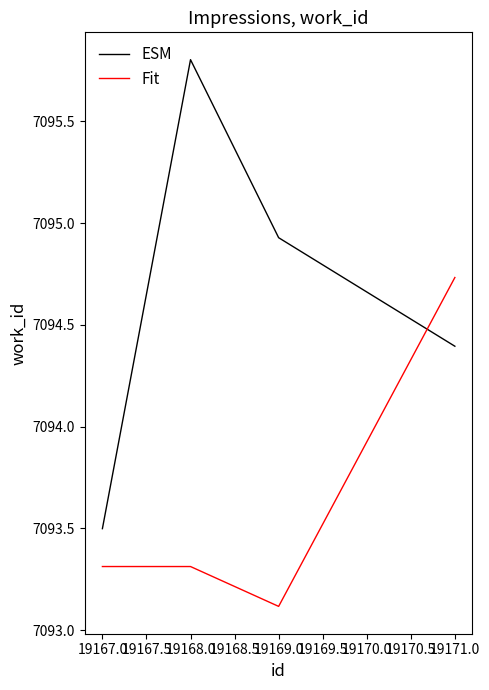

What position from the left is 19171.0?

4